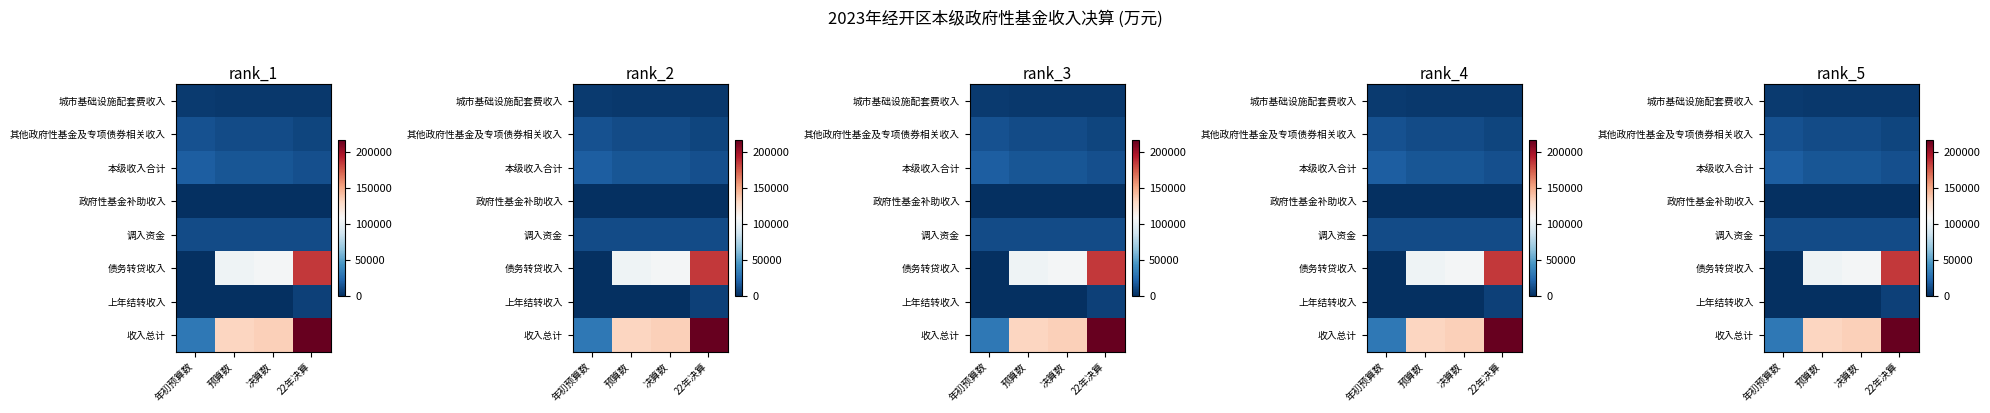

At which category is the sum across all series the highest?

22年决算